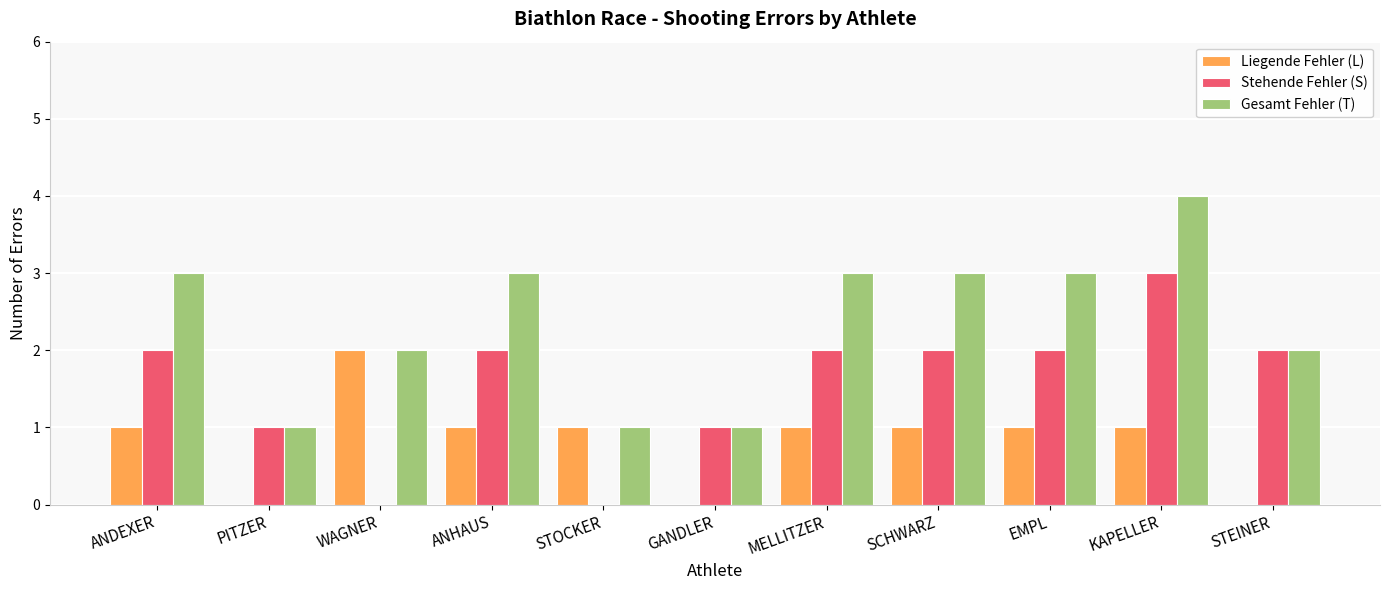

How many categories are shown in the chart?

11